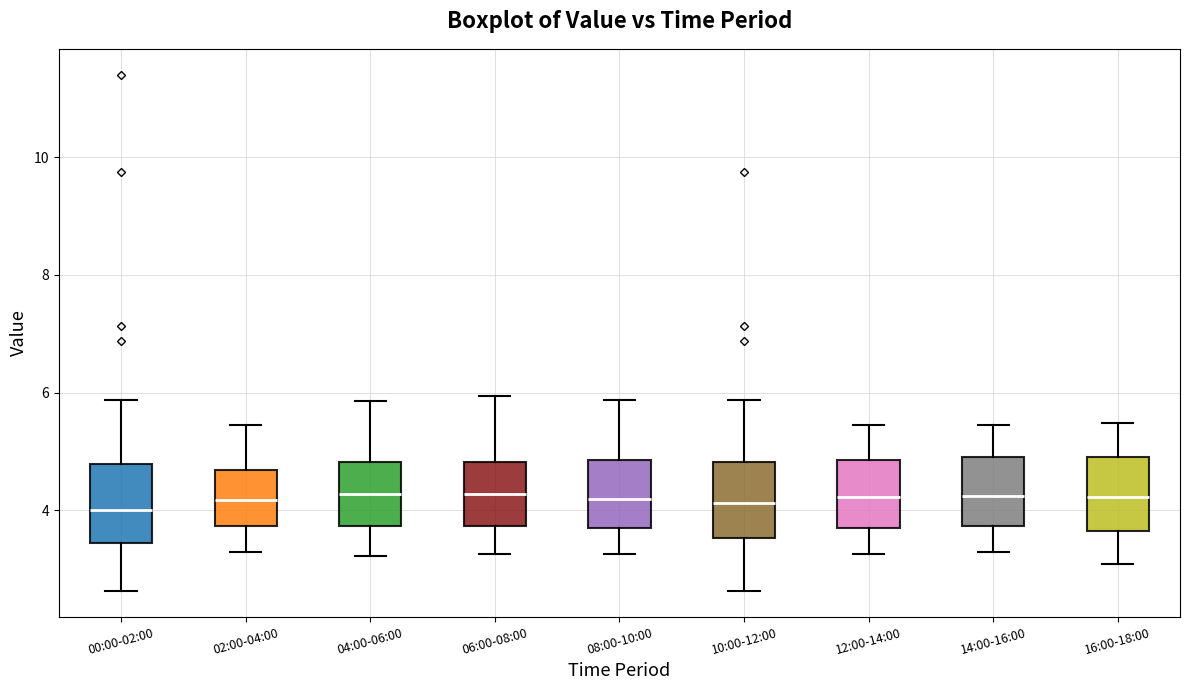

Where is the lower edge of the box for 16:00-18:00 on the y-axis? The values are not printed on the chart, so give them approximately, as read against the axis.

3.6